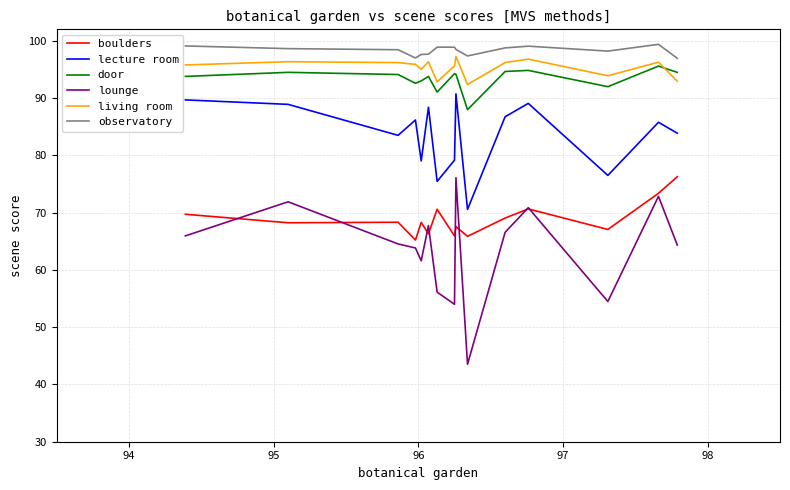

What is the minimum value for lecture room?

70.6